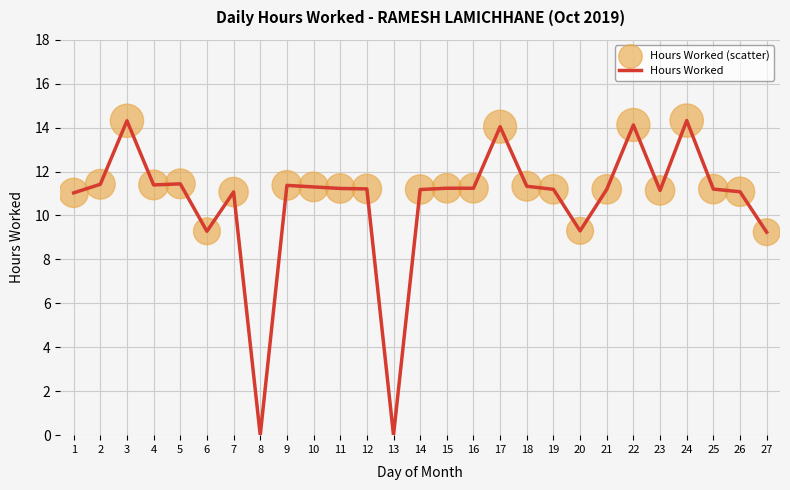

What is the difference between the maximum and minimum values?

14.3